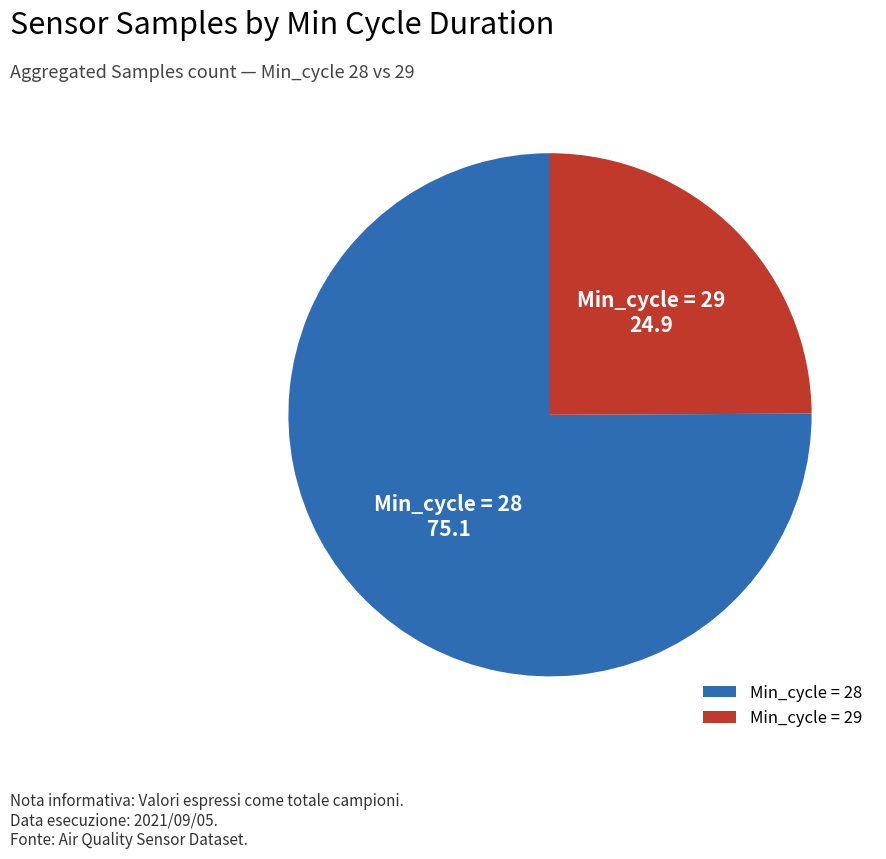

True or false: Min_cycle = 28 accounts for 81% of the total.

False